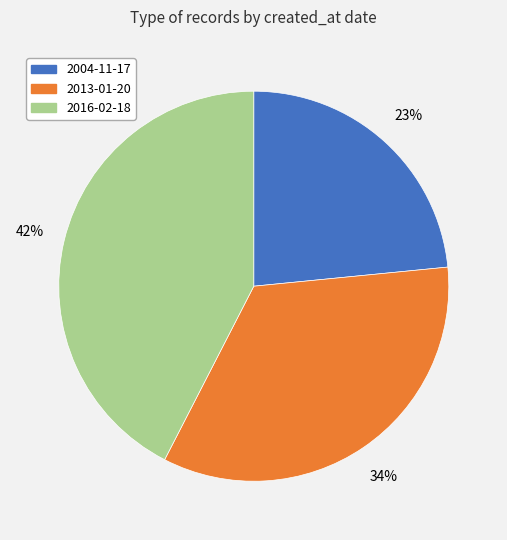

What percentage is the 2013-01-20 slice, to the nearest percent?

34%